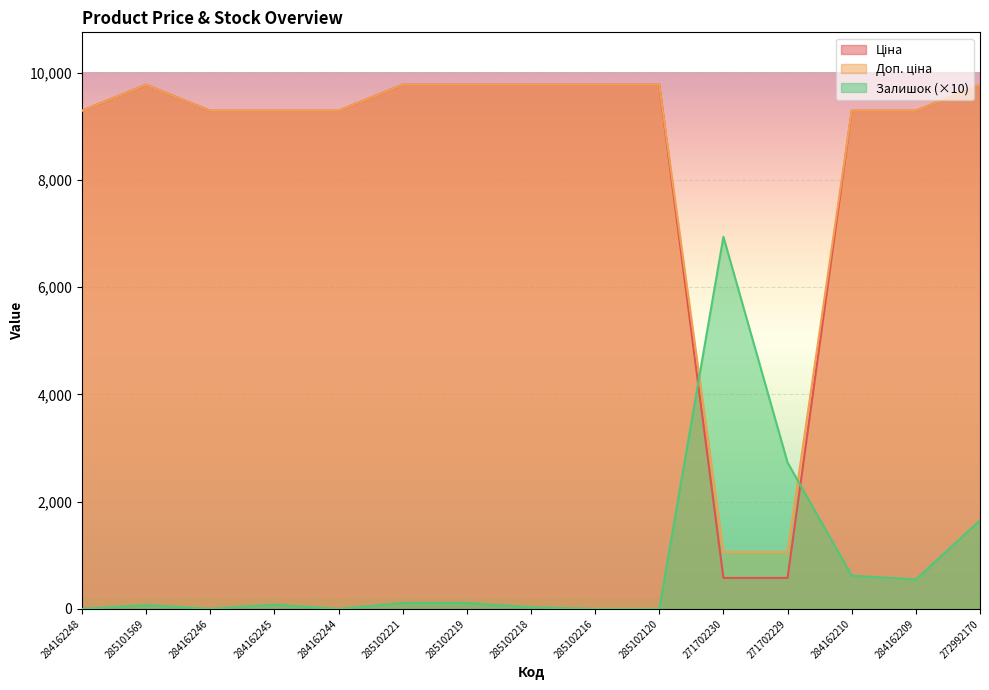

How many times do Ціна and Залишок cross each other?

2